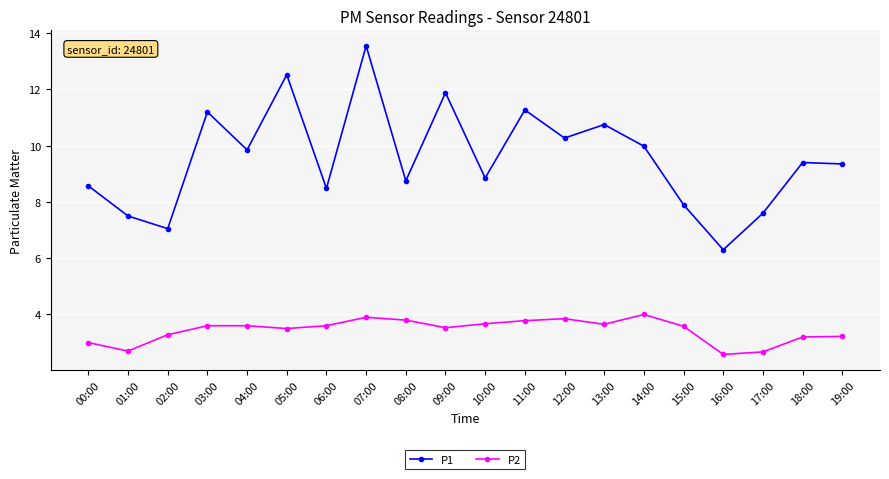

The value of P1 at 07:00 is 20.0. True or false?

False